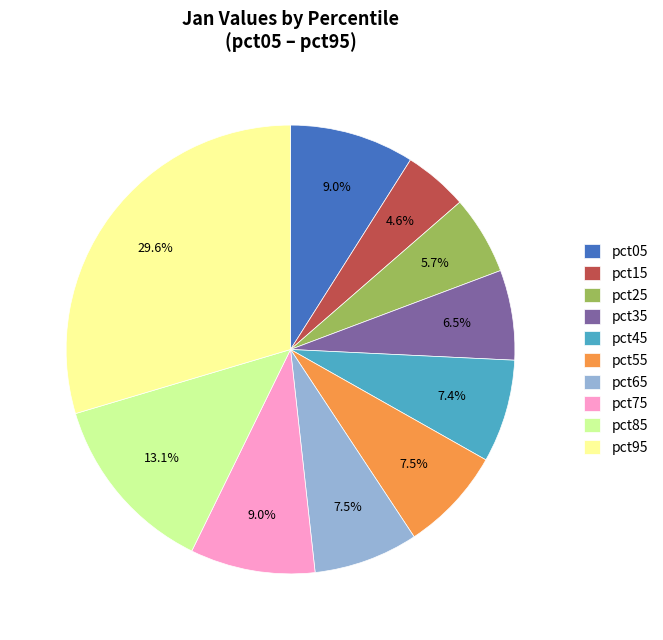

To the nearest percent, what is the difference between the largest and smallest slice percentages?

25%